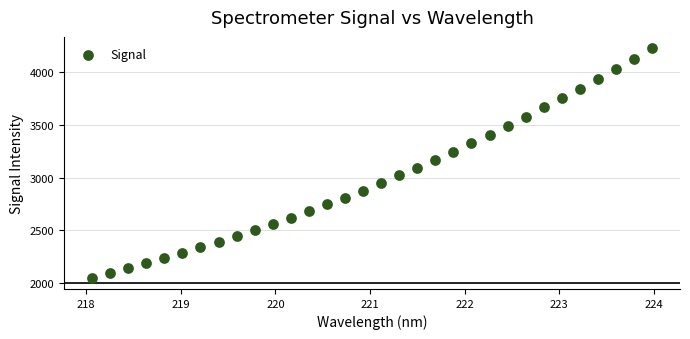

What is the range of X values (max minus min)?

5.9